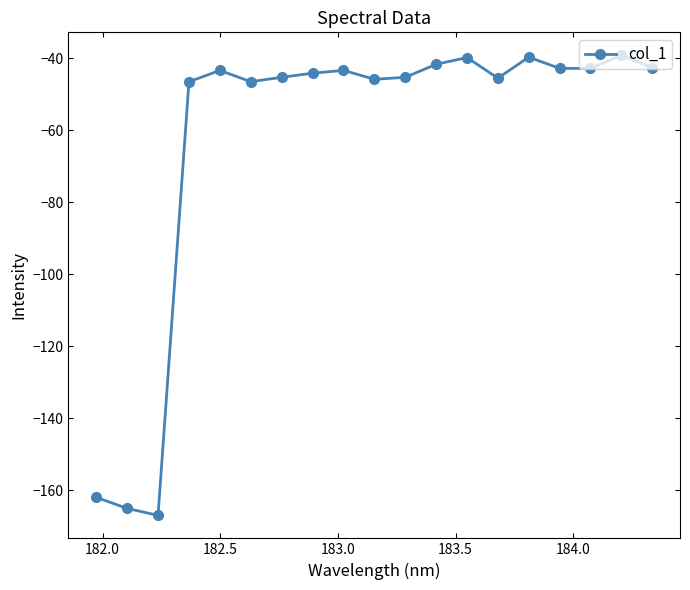

True or false: the data has more than 1 interior local peaks.

True